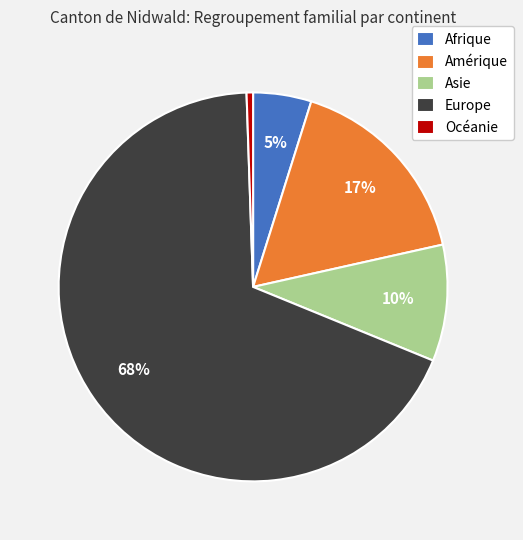

Which slice represents more than half of the pie?

Europe